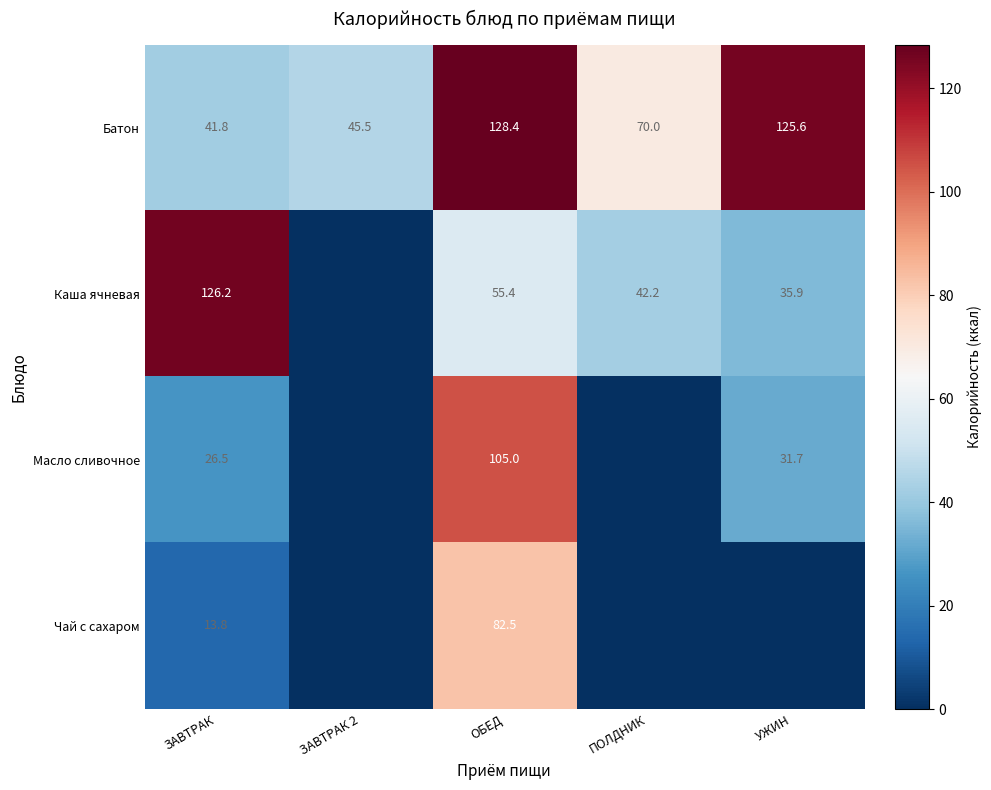

Is it true that Масло сливочное equals 178.4 at ОБЕД?

False